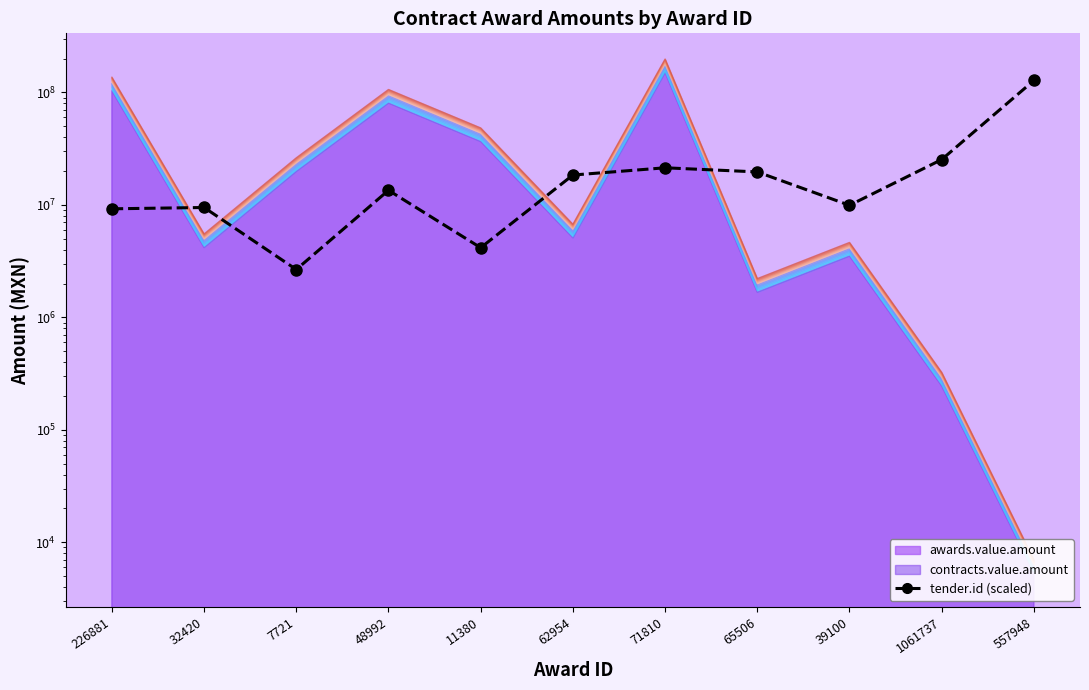

True or false: the data has more than 2 interior local peaks.

True